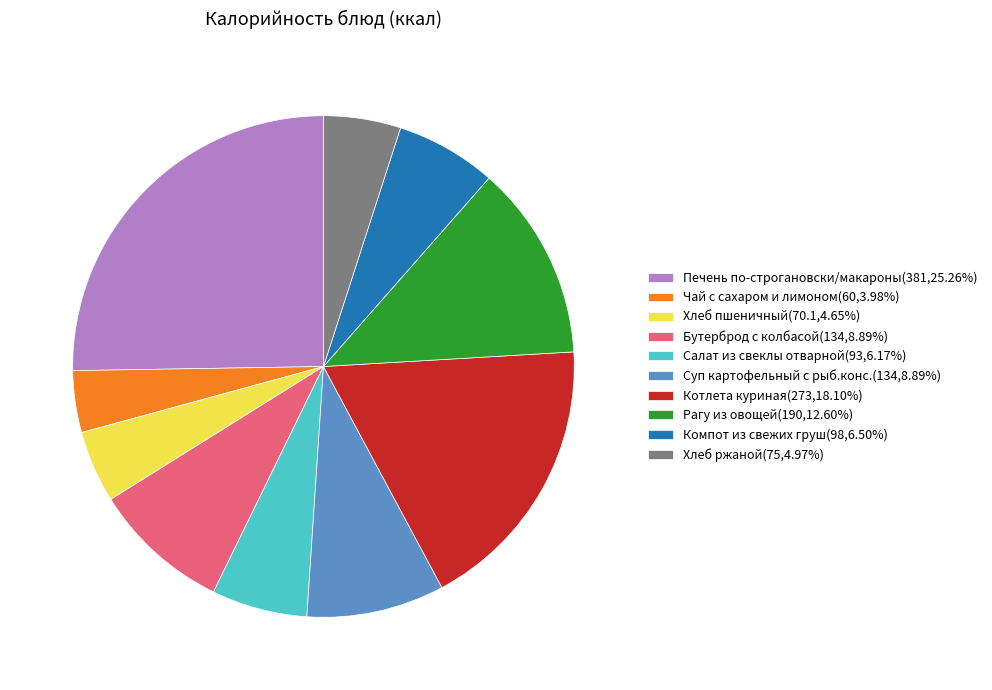

Which has a higher value, Котлета куриная or Компот из свежих груш?

Котлета куриная